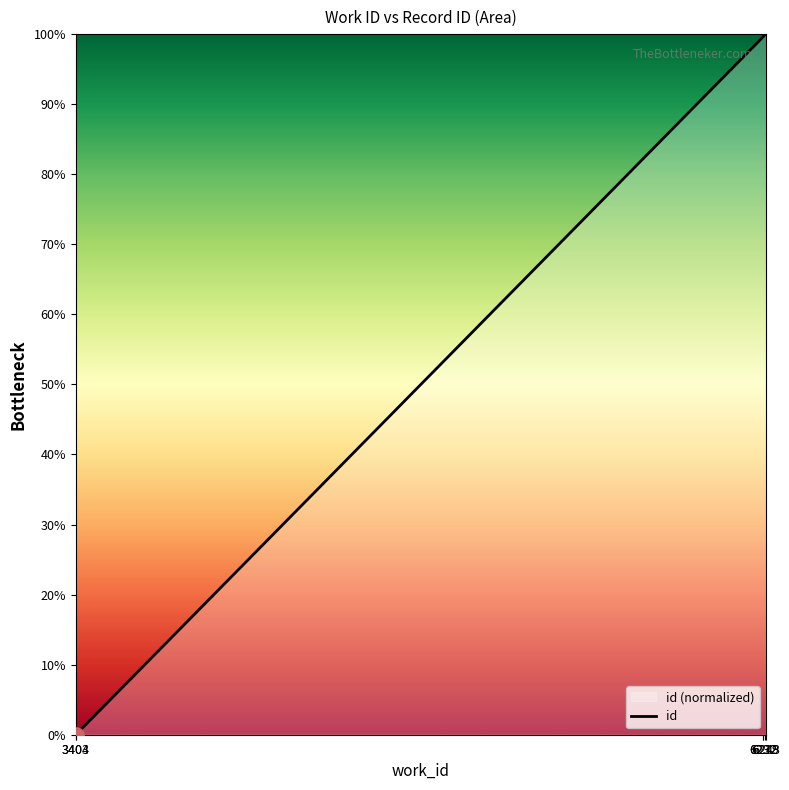

What is the change in value from 3404 to 6232?

+99.6